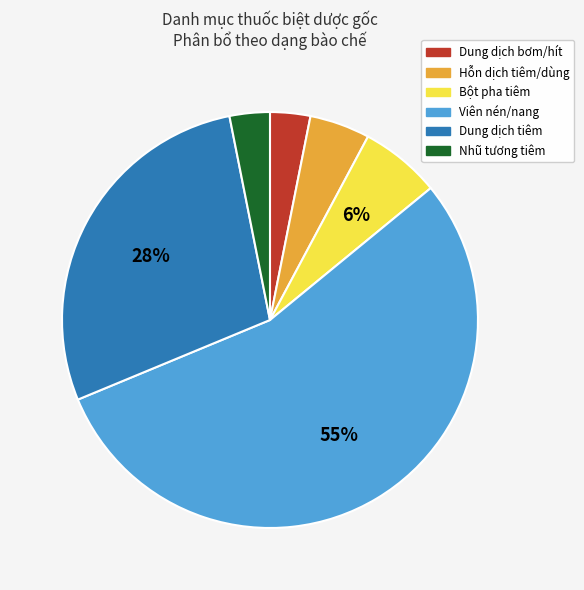

Is there a majority slice in this chart?

Yes